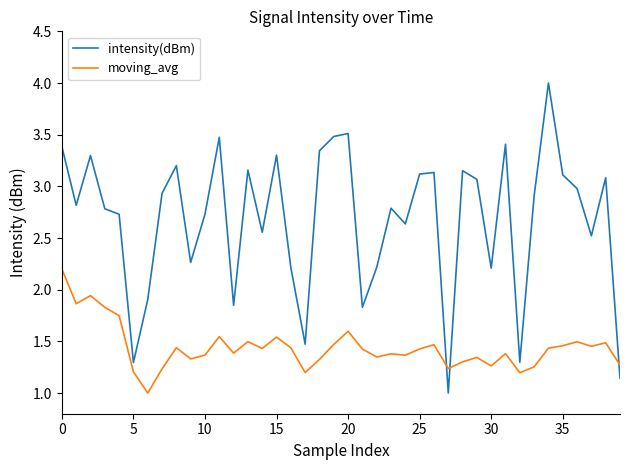

How many intersections are there between moving_avg and intensity(dBm)?

3